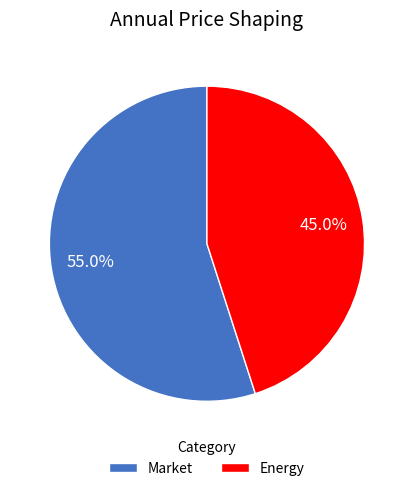

To the nearest percent, what is the difference between the Energy and Market slice percentages?

10%